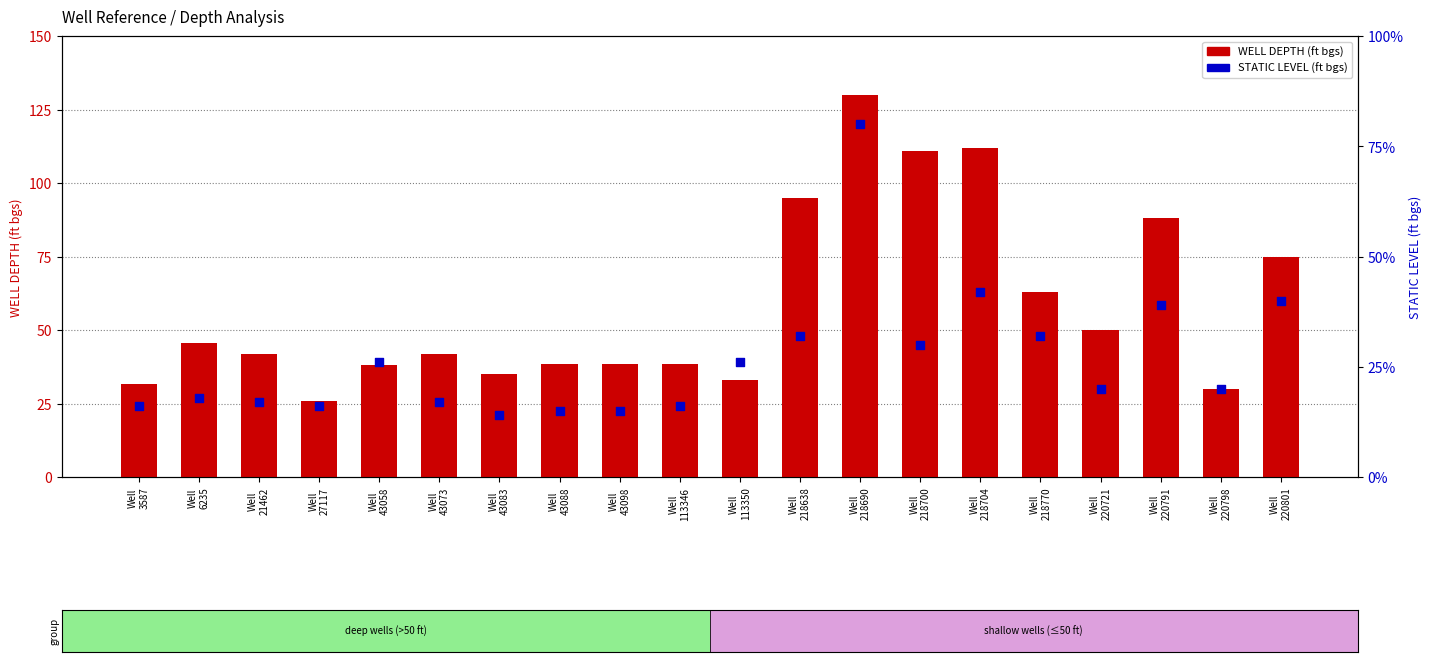

Which series contains the highest Y value?

WELL DEPTH (ft bgs)